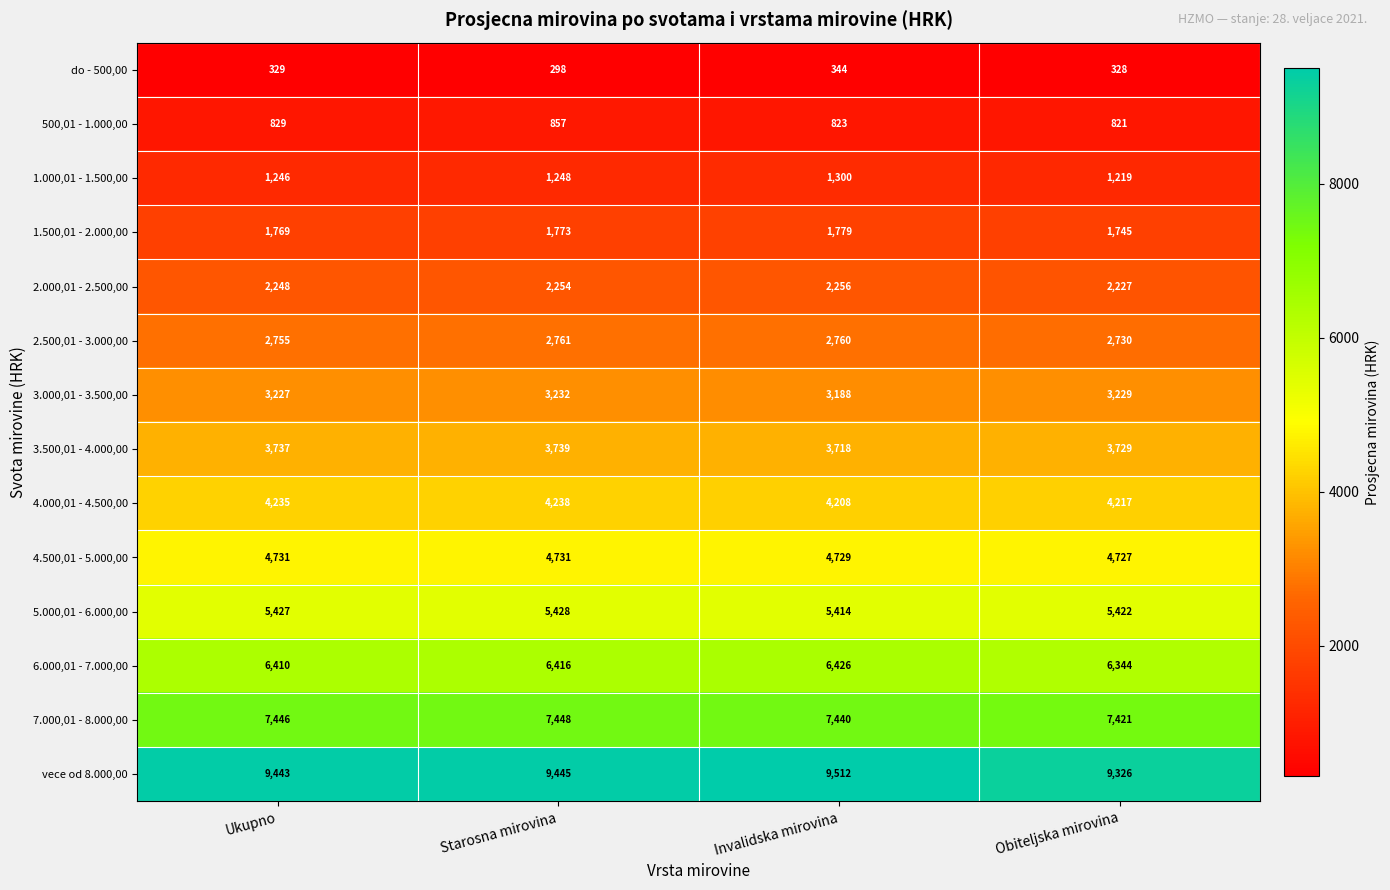

What is the total value across all series at Starosna mirovina?

53868